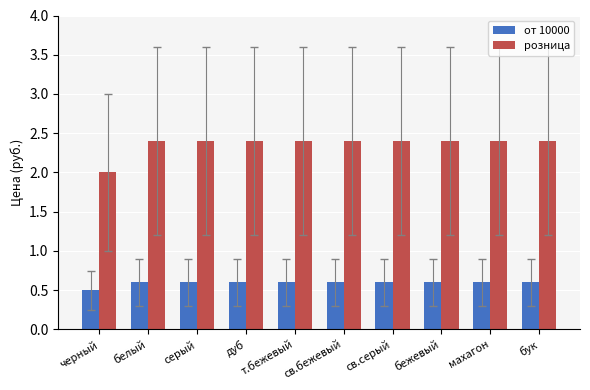

Which series has the largest total across all categories?

розница